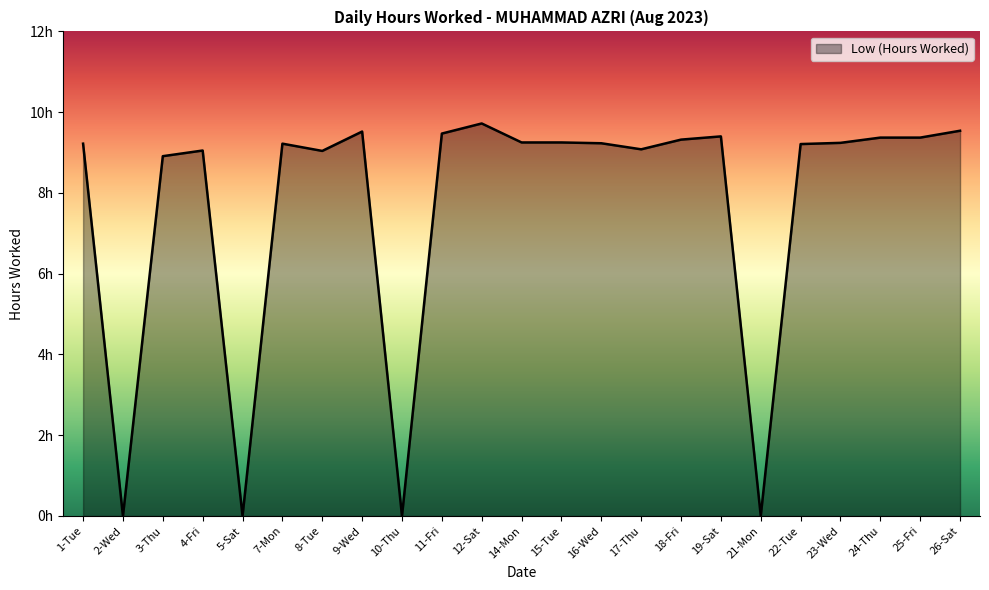

What is the label of the 9th point from the right?

17-Thu